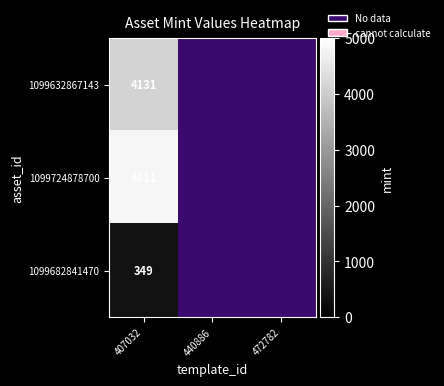

What is the smallest value displayed?

349.0